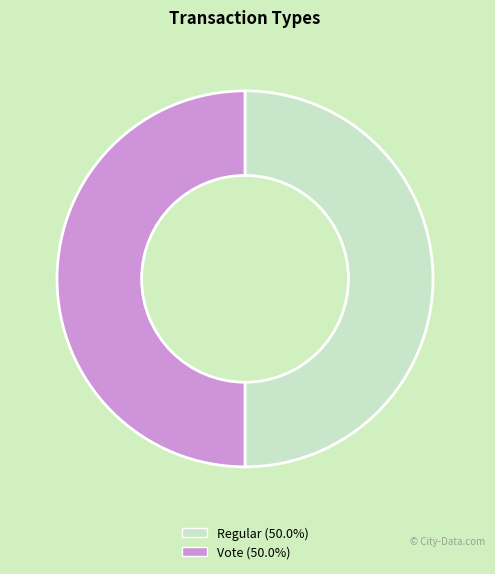

Combined, do Vote and Regular account for over 50%?

Yes